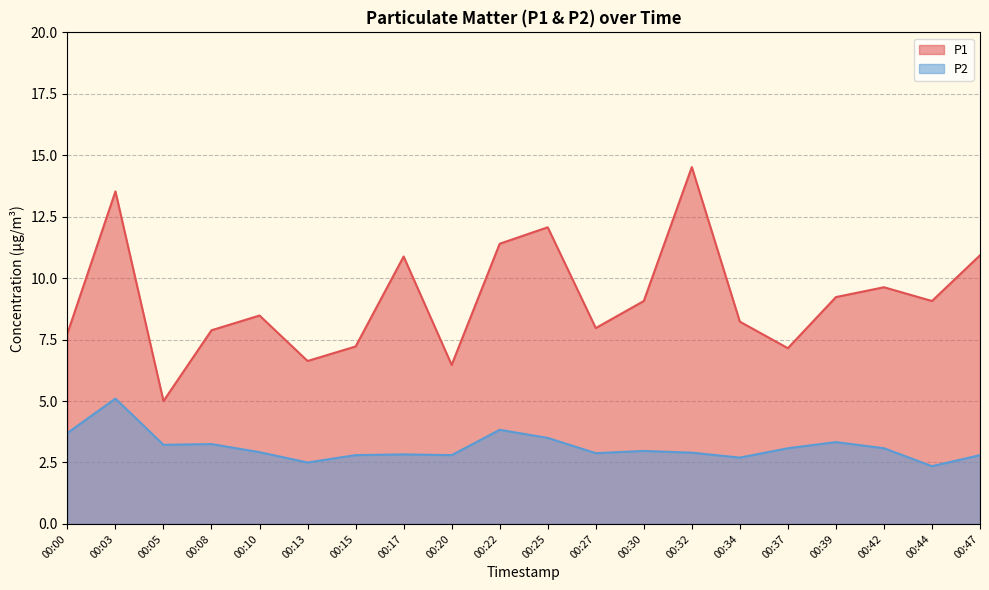

What is the minimum value for P2?

2.4